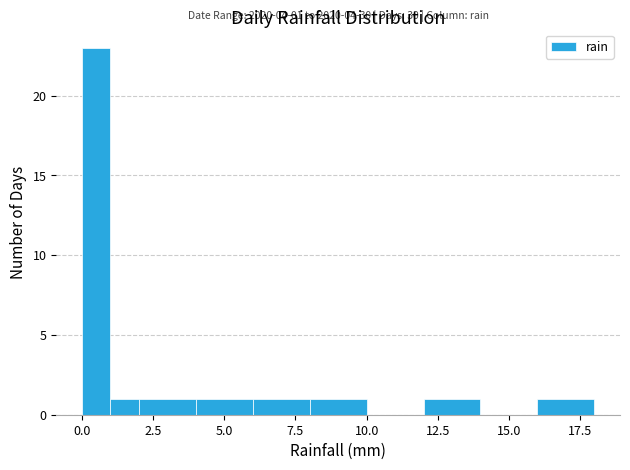

Read against the x-axis, roughly where is the centre of the tallest bar?

0.5